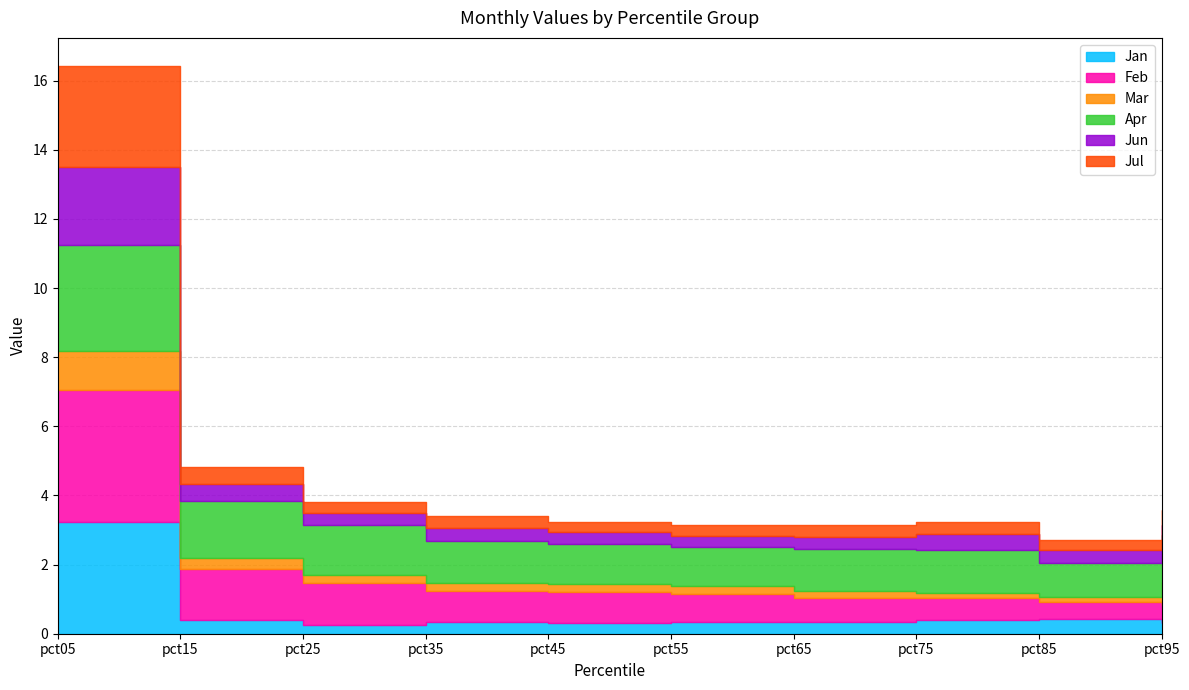

Reading right to left, extract all data points from this chart.

Jan: 0.3	0.4	0.4	0.3	0.3	0.3	0.3	0.3	0.4	3.2
Feb: 0.5	0.5	0.6	0.7	0.8	0.9	0.9	1.2	1.5	3.8
Mar: 0.6	0.2	0.2	0.2	0.2	0.2	0.2	0.2	0.3	1.1
Apr: 1.4	1.0	1.2	1.2	1.1	1.1	1.2	1.4	1.6	3.1
Jun: 0.3	0.4	0.4	0.4	0.3	0.3	0.4	0.4	0.5	2.3
Jul: 0.4	0.3	0.4	0.3	0.3	0.3	0.4	0.3	0.5	2.9